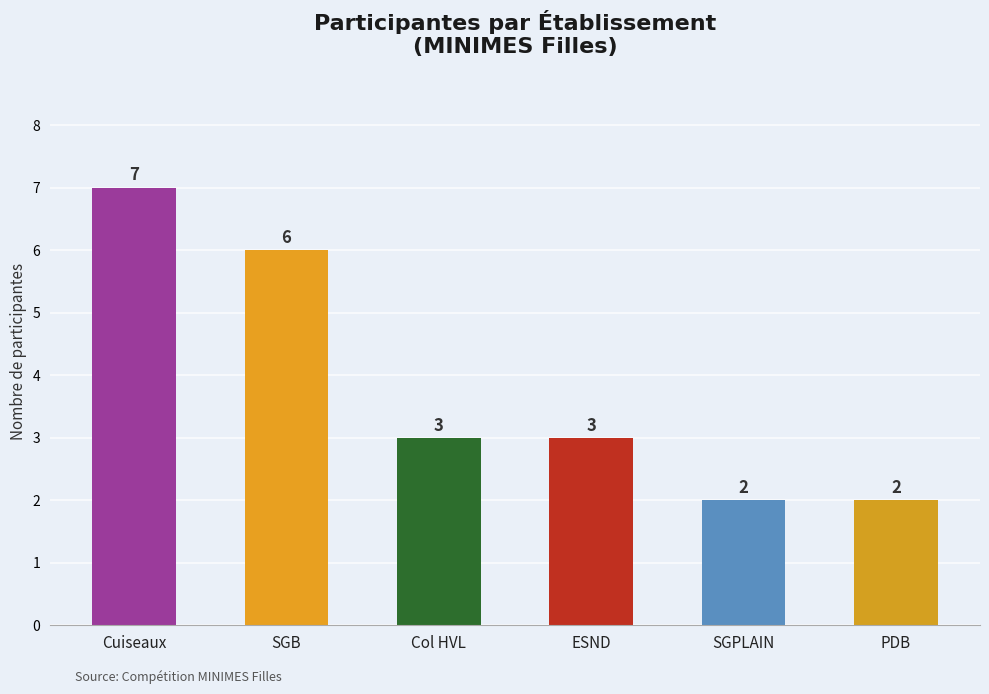

Reading right to left, what are all the values shown in this chart?

PDB=2	SGPLAIN=2	ESND=3	Col HVL=3	SGB=6	Cuiseaux=7